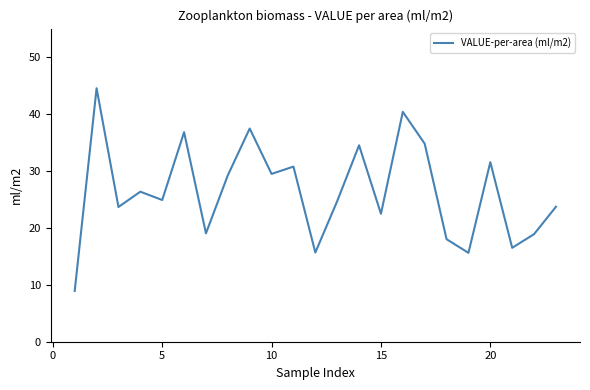

How many values are below 24?

10